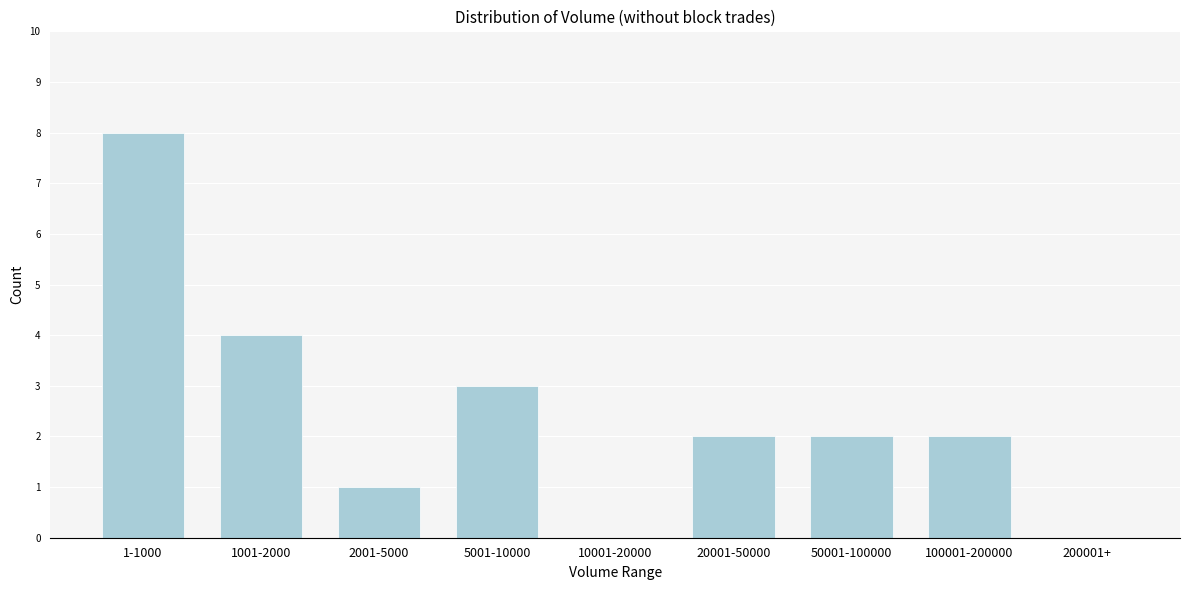

Reading left to right, transcribe all the data shown in this chart.

1-1000=8	1001-2000=4	2001-5000=1	5001-10000=3	10001-20000=0	20001-50000=2	50001-100000=2	100001-200000=2	200001+=0